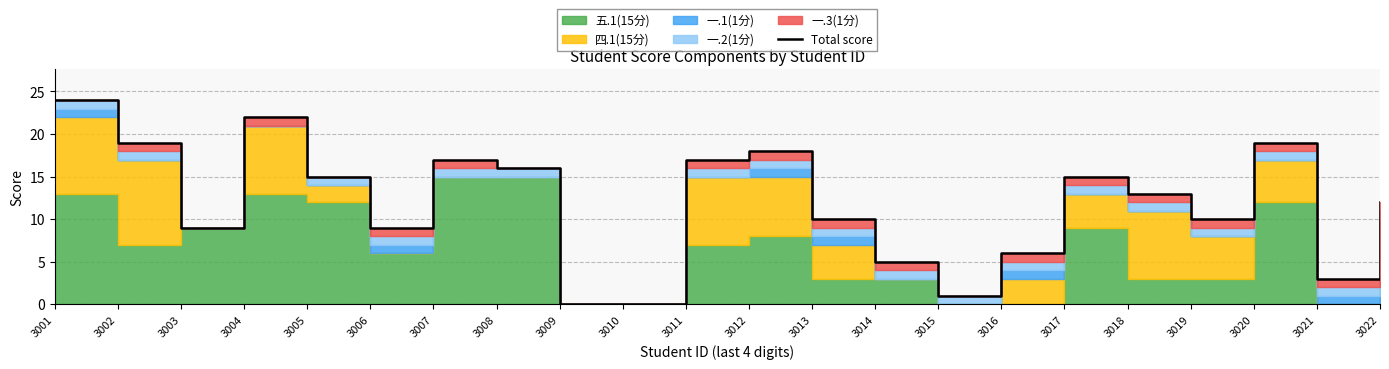

Rank the categories by value from lowest to highest.

3009, 3010, 3015, 3021, 3014, 3016, 3003, 3006, 3013, 3019, 3022, 3018, 3005, 3017, 3008, 3007, 3011, 3012, 3002, 3020, 3004, 3001